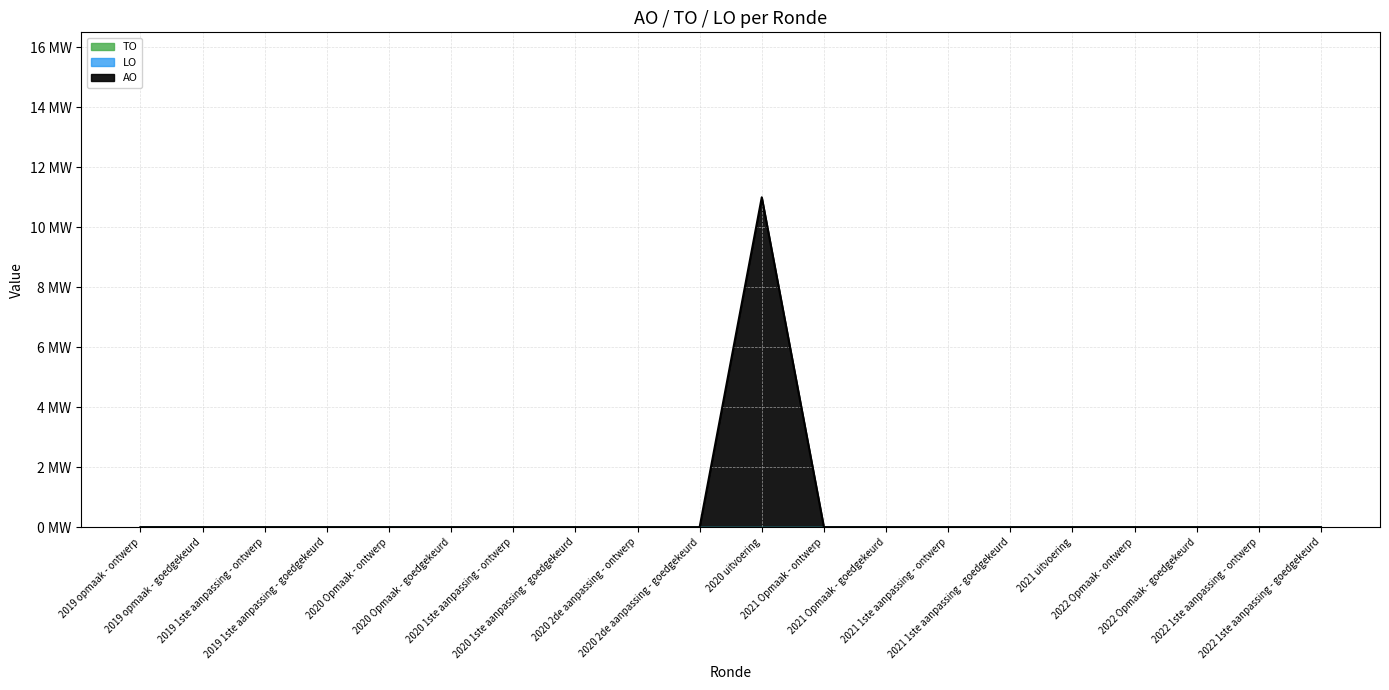

Does the chart display data point markers on the line(s)?

No